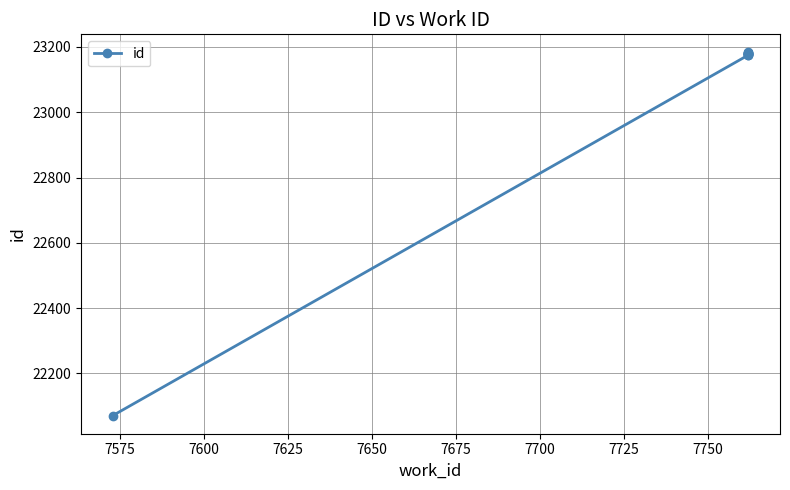

What is the difference between the second highest and second lowest values?

7